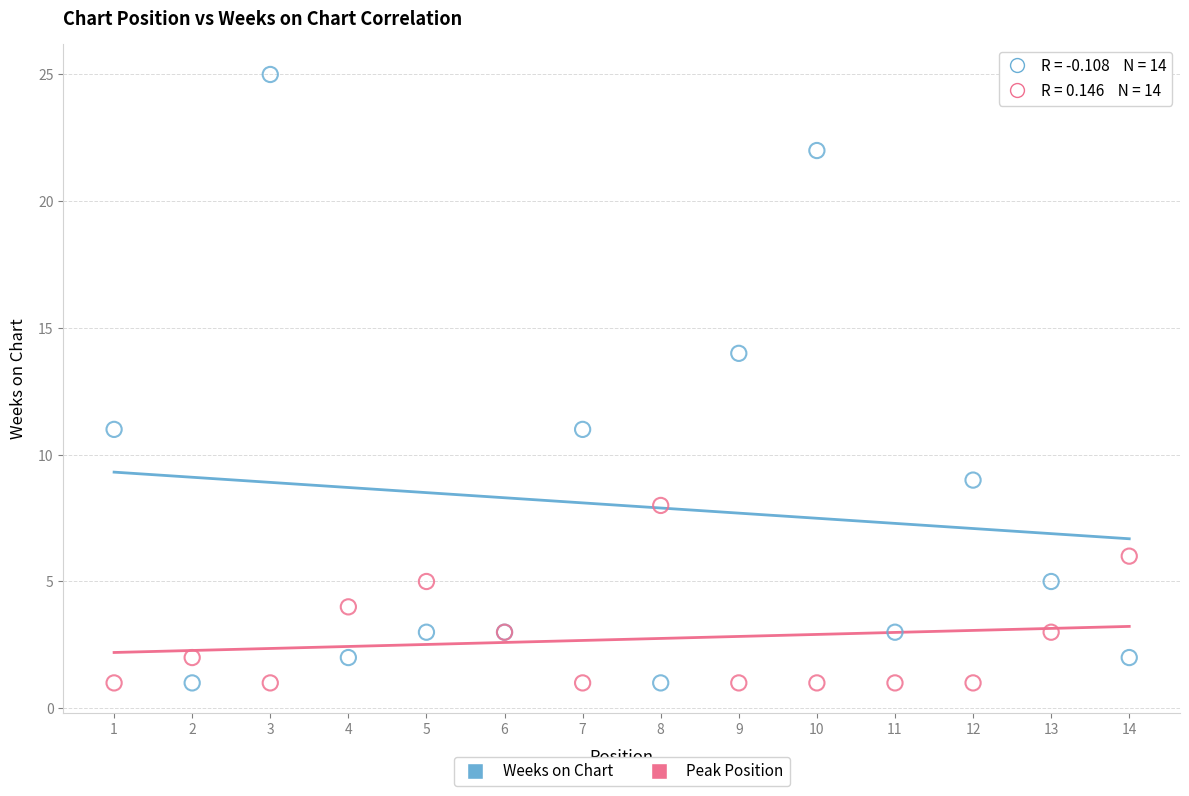

Which series contains the highest Y value?

Weeks on Chart